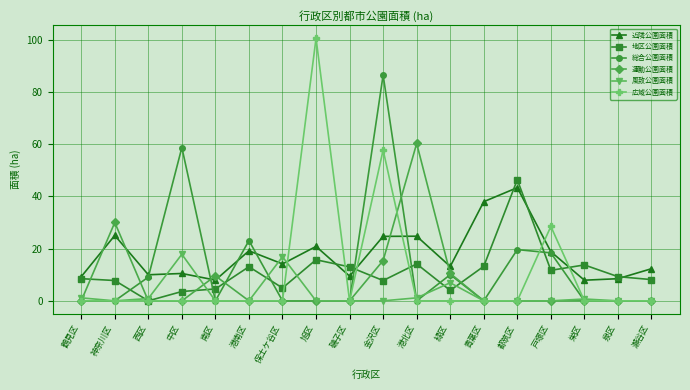

What is the average value of the 近隣公園面積 series?

17.7